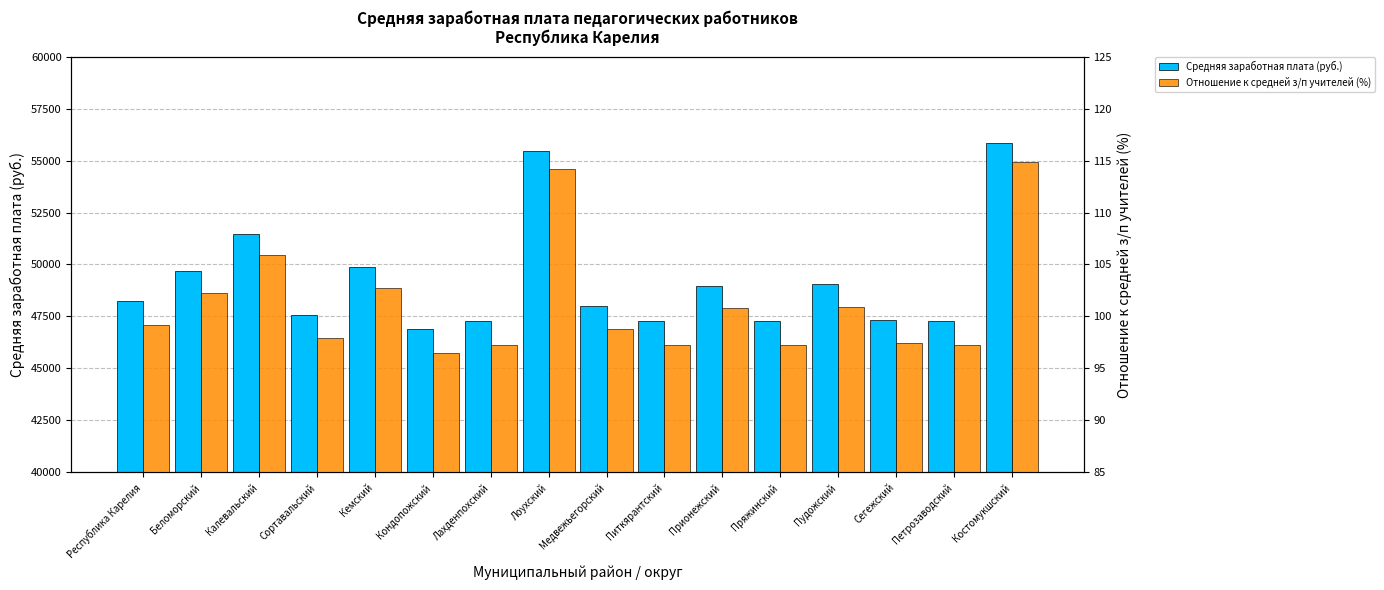

Which label corresponds to the smallest value in the chart?

Кондопожский